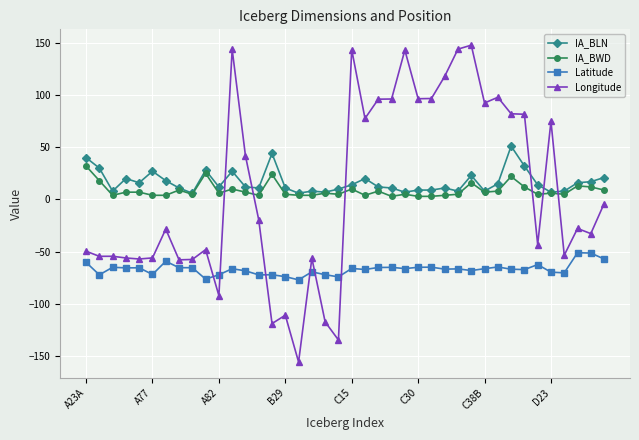

True or false: Latitude and IA_BWD intersect in this chart.

False